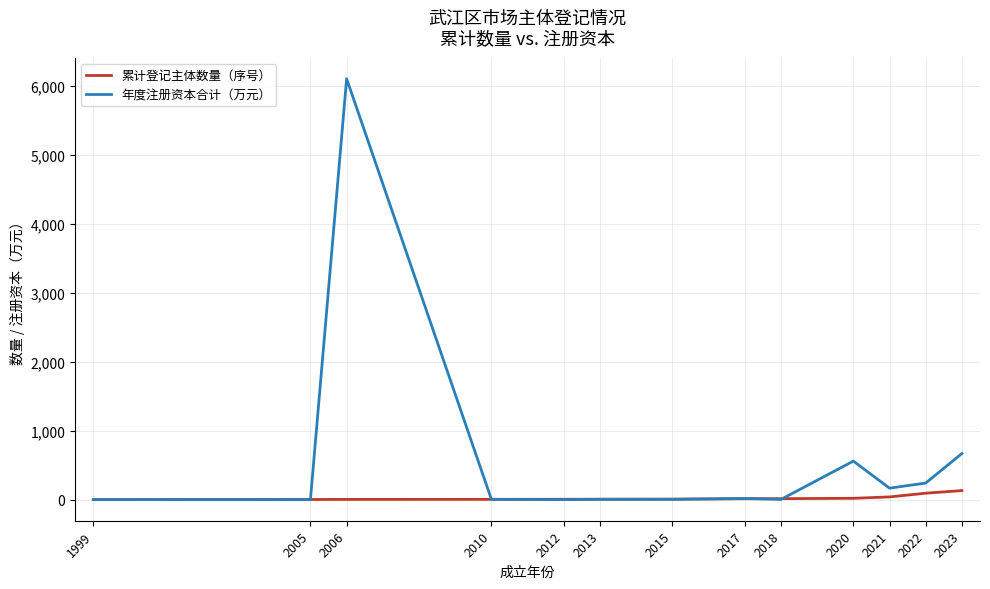

The 年度注册资本合计（万元） series shows 167.0 at 2021. True or false?

True